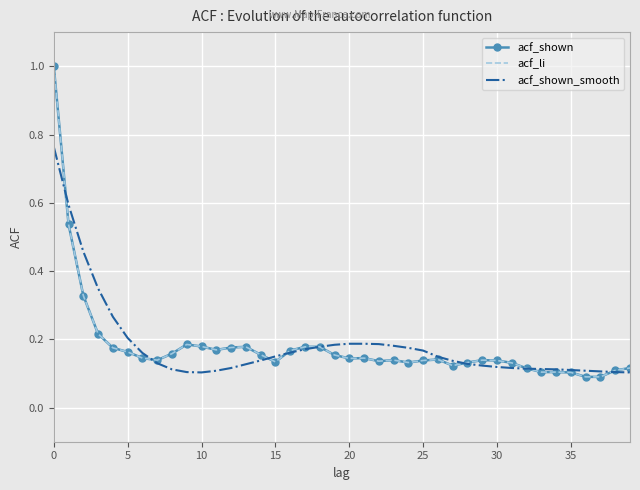

What is the smallest value displayed?

0.1